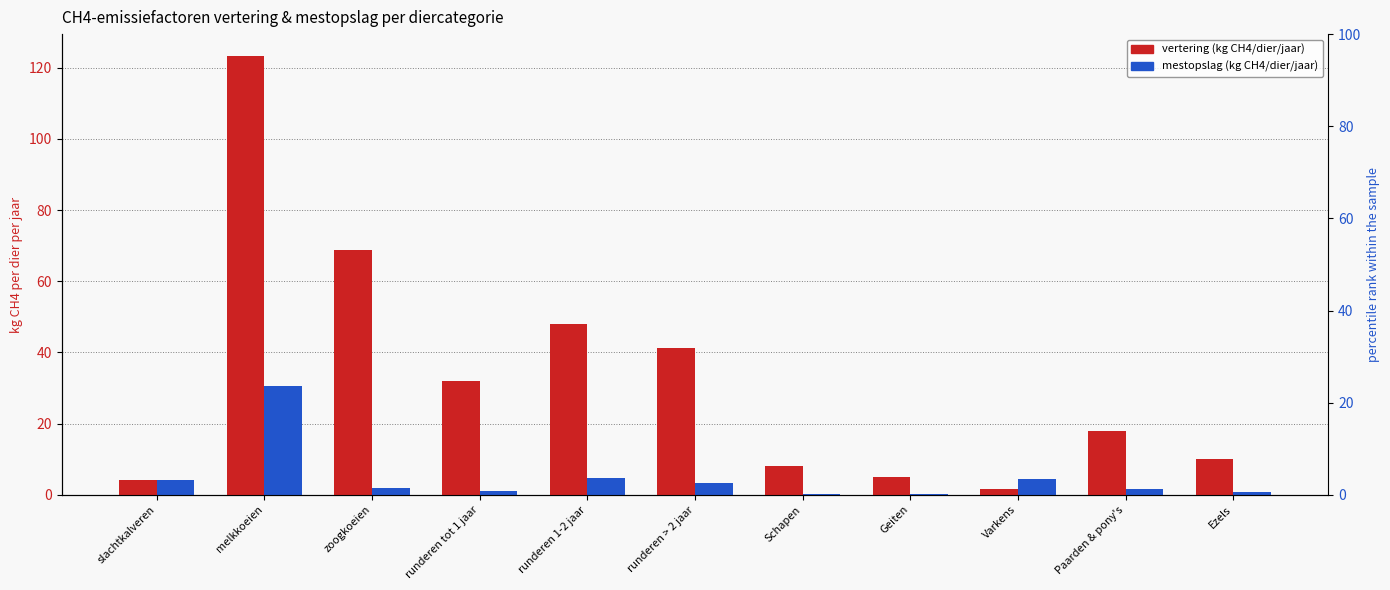

What are all the series names shown in the legend?

vertering (kg CH4/dier/jaar), mestopslag (kg CH4/dier/jaar)